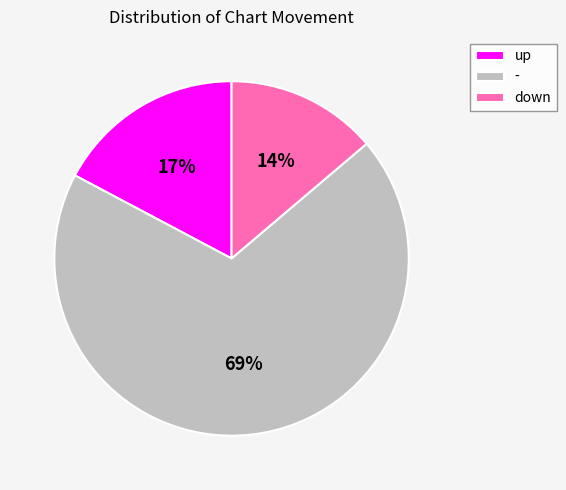

To the nearest percent, what percentage of the pie is -?

69%